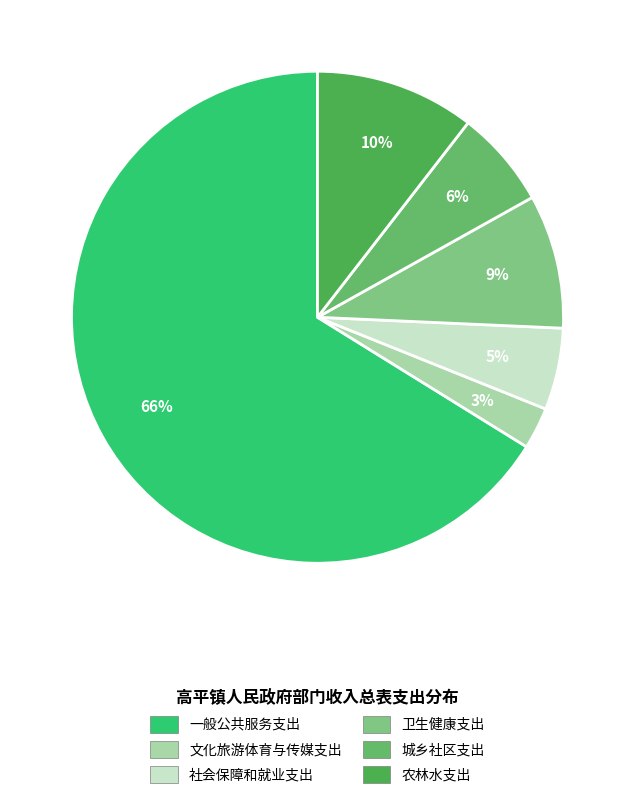

Which slice represents more than half of the pie?

一般公共服务支出